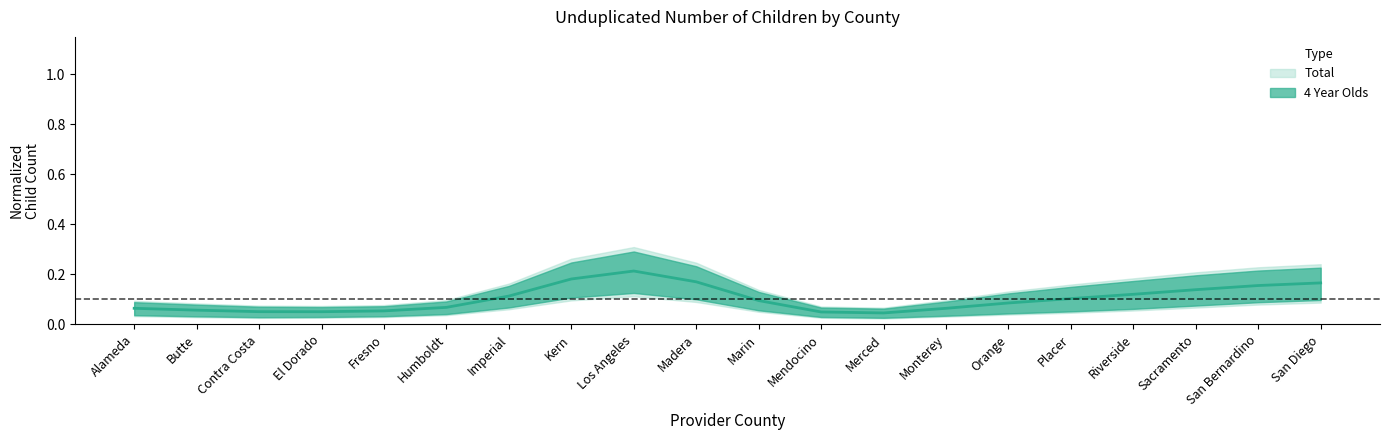

Does the chart display data point markers on the line(s)?

No